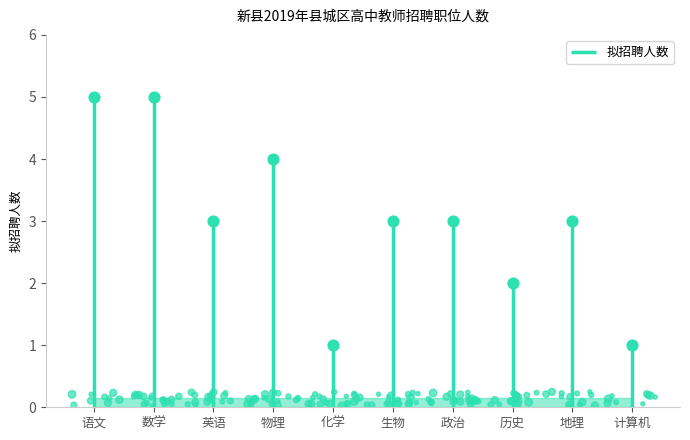

What is the ratio of the value at 计算机 to the value at 化学?

1.0